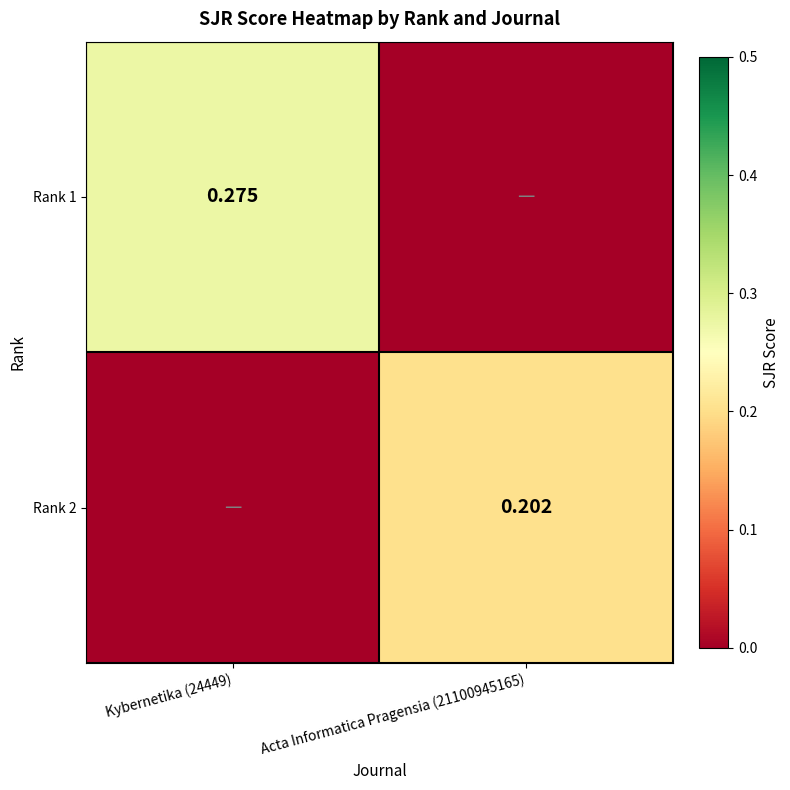

Is the value of Rank 1 at Kybernetika (24449) greater than the value of Rank 2 at Acta Informatica Pragensia (21100945165)?

Yes